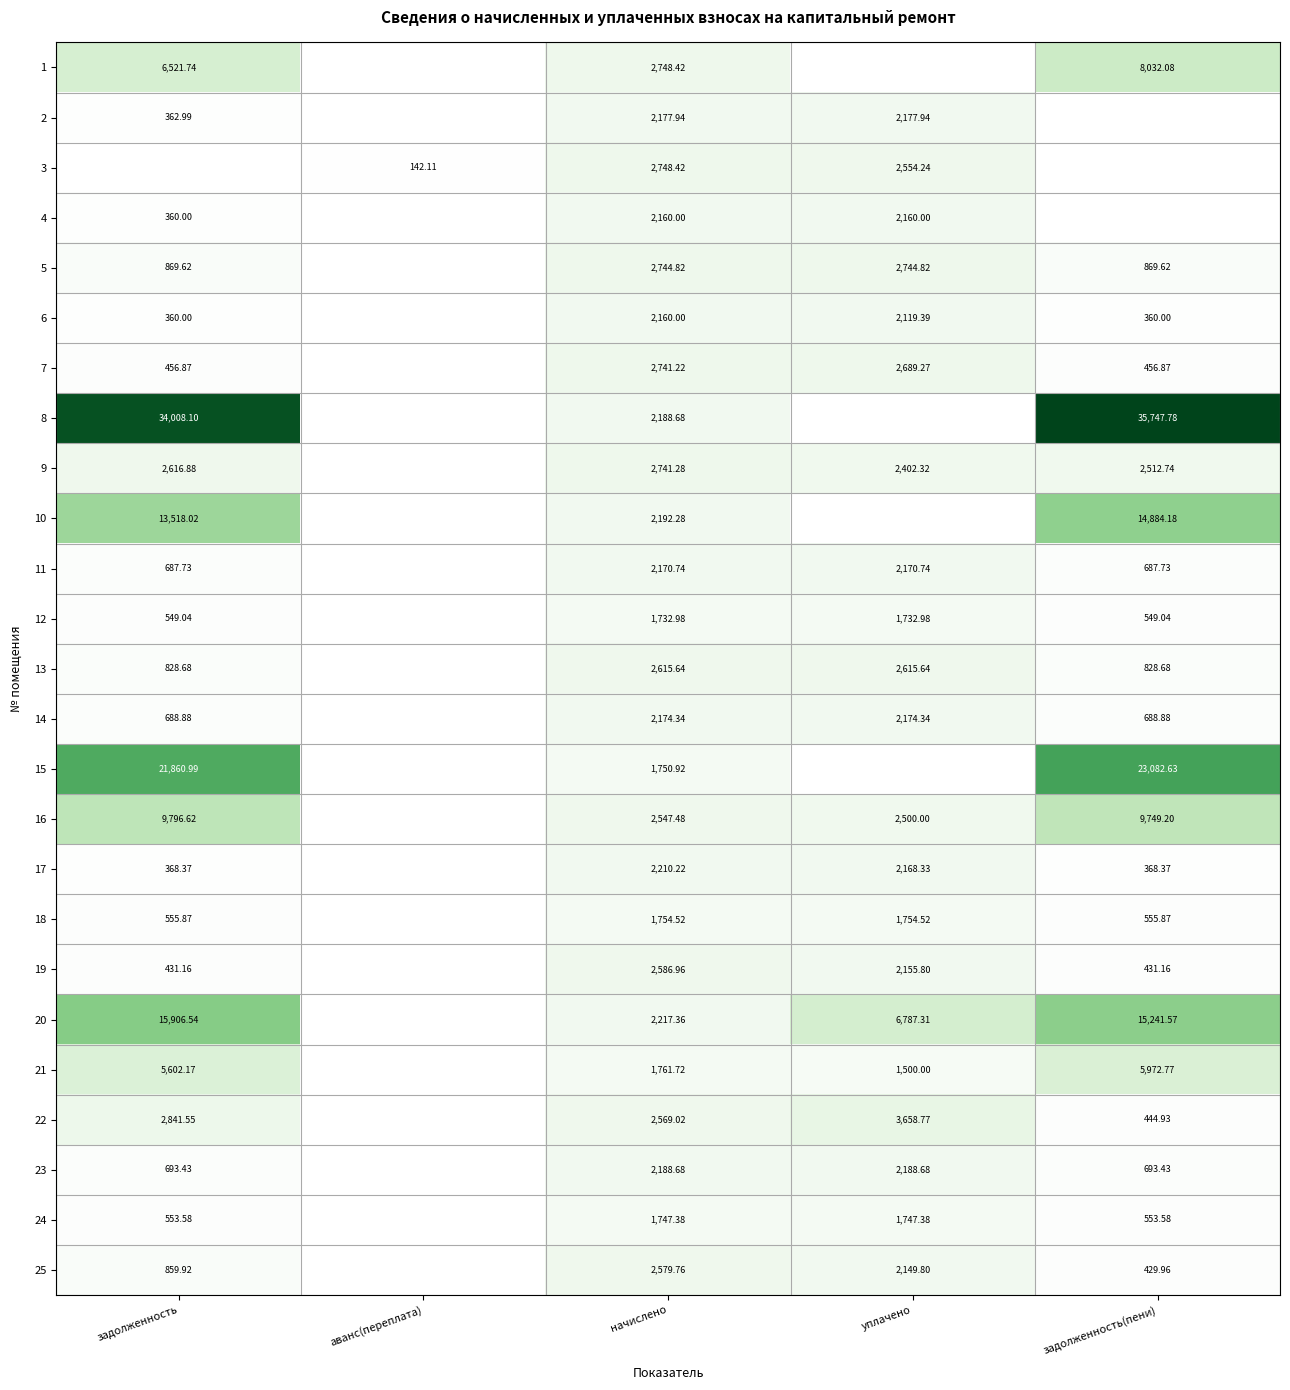

True or false: 3 has a value of 142.1 at аванс(переплата).

True